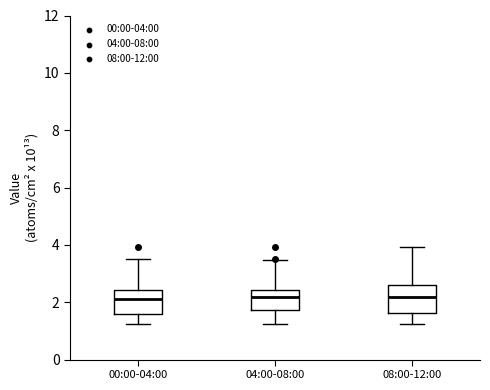

Reading left to right, transcribe this box plot: for each box, give where its median line is, the range the box spans, and where its two whiskers end, as read against the y-axis. The values are not printed on the chart, so give them approximately, as read against the axis.

00:00-04:00: median 2.2, box 1.6 to 2.4, whiskers 1.2 to 3.6
04:00-08:00: median 2.2, box 1.8 to 2.4, whiskers 1.2 to 3.4
08:00-12:00: median 2.2, box 1.6 to 2.6, whiskers 1.2 to 4.0